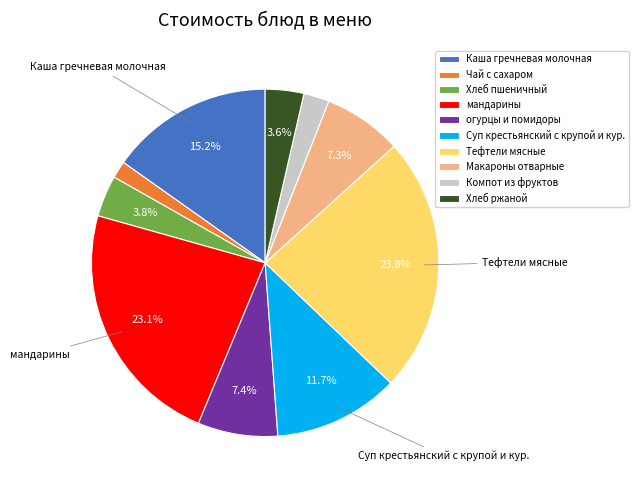

Does any single category account for the majority?

No